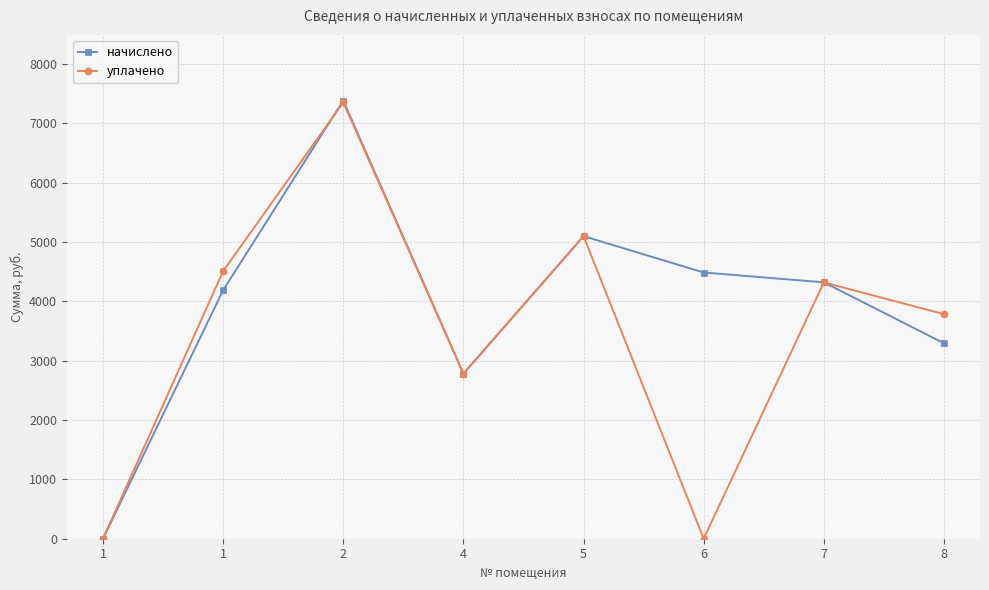

At which category is the sum across all series the highest?

2